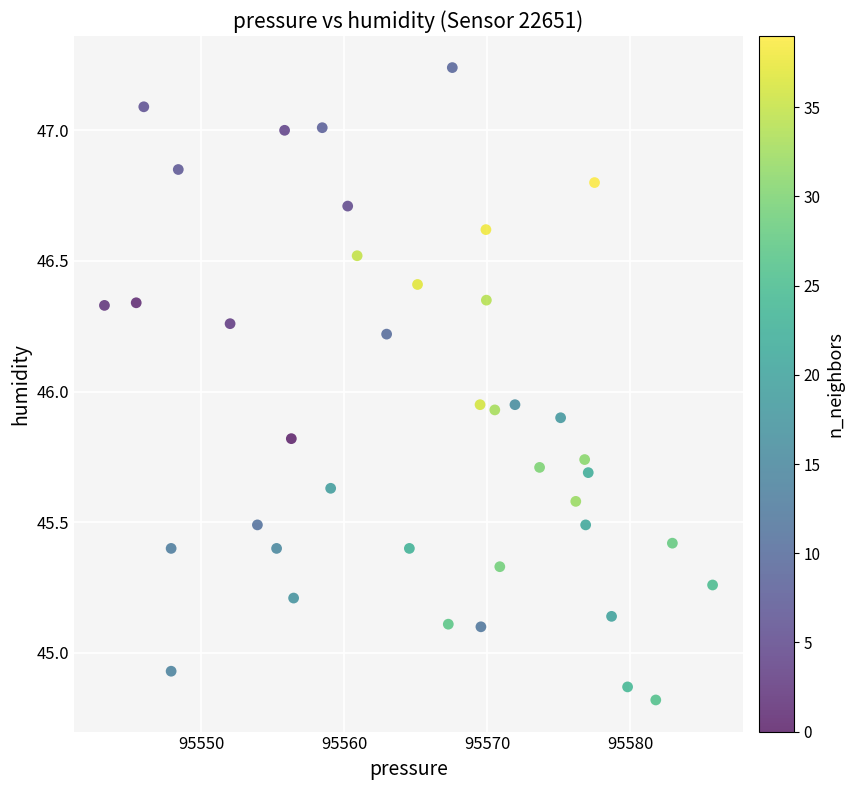

What is the range of Y values (max minus min)?

2.4